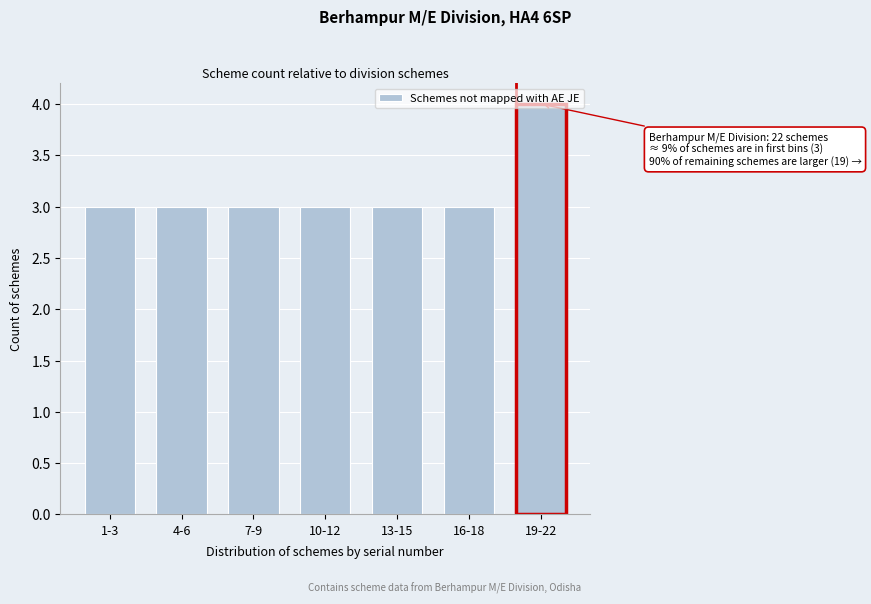

What is the ratio of the value at 10-12 to the value at 7-9?

1.0